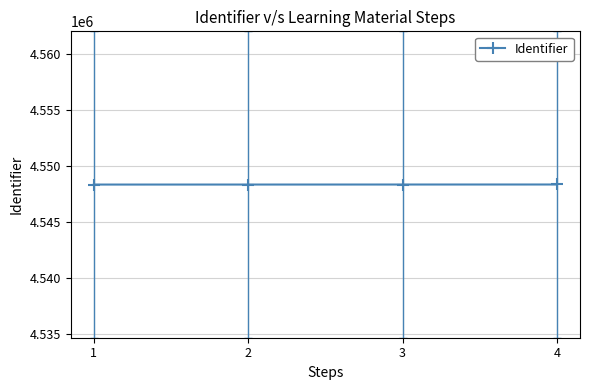

What is the difference between the maximum and minimum values?

5